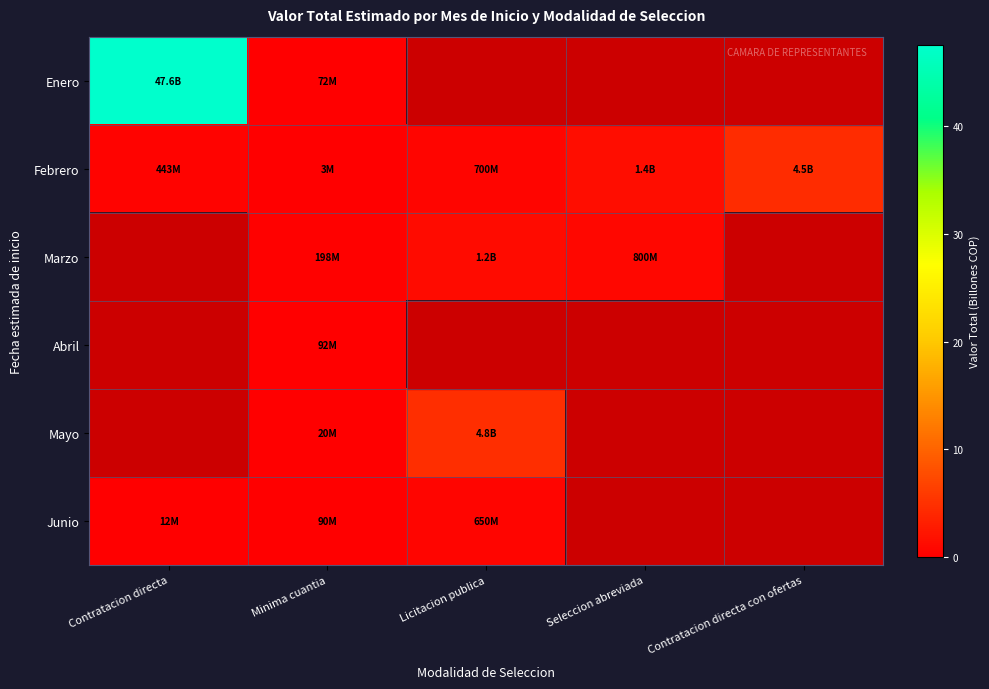

What is the total value across all series at Minima cuantia?

0.5